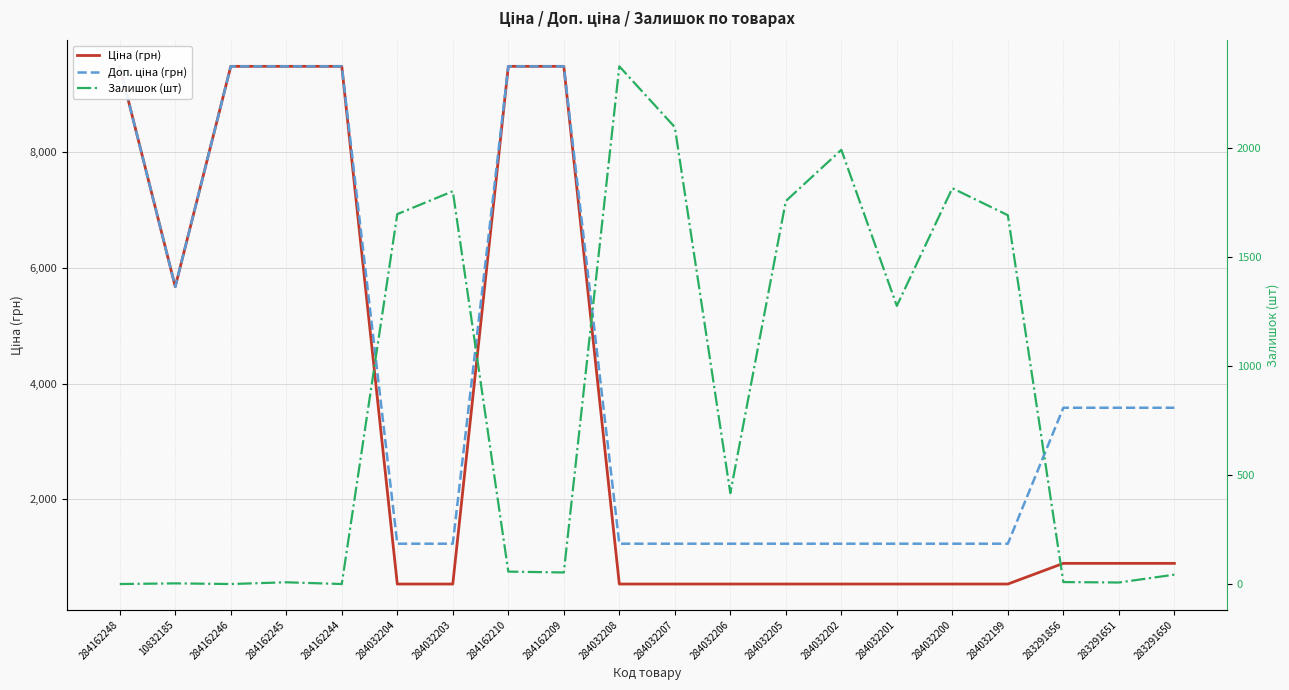

What position from the right is 284032202?

7